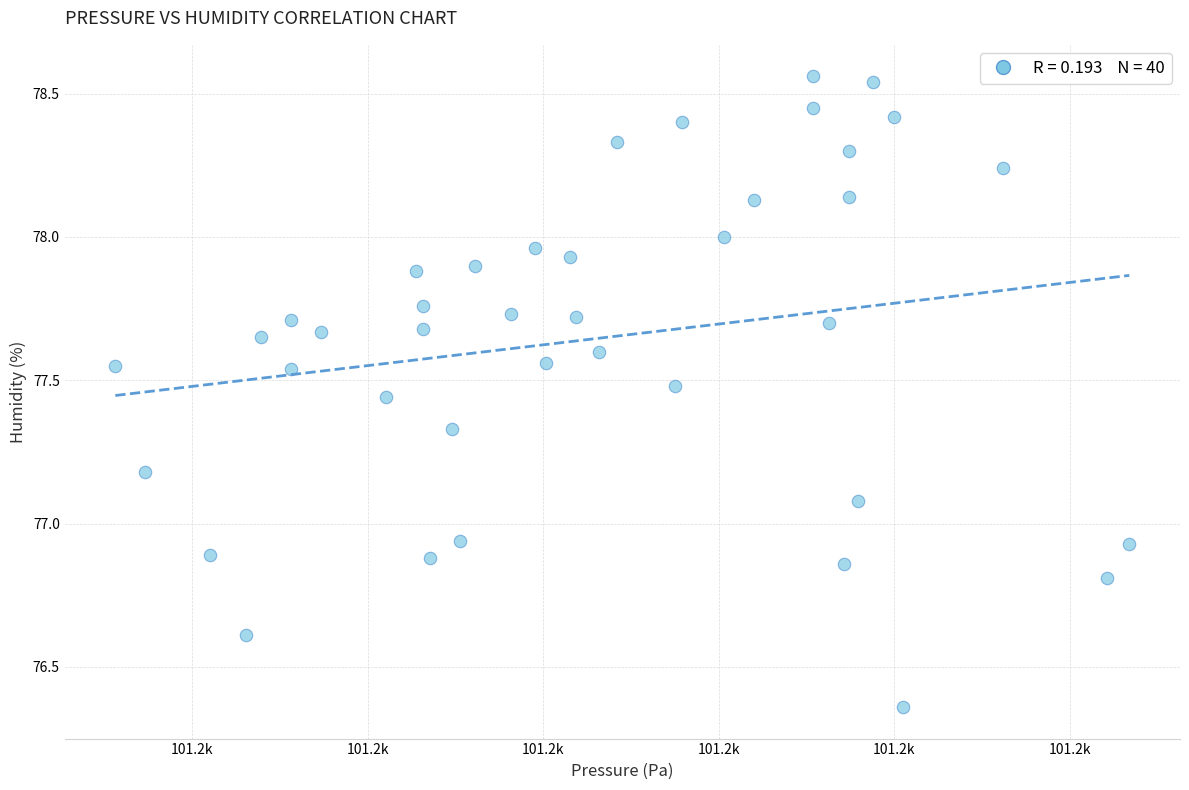

What is the range of Y values (max minus min)?

2.2